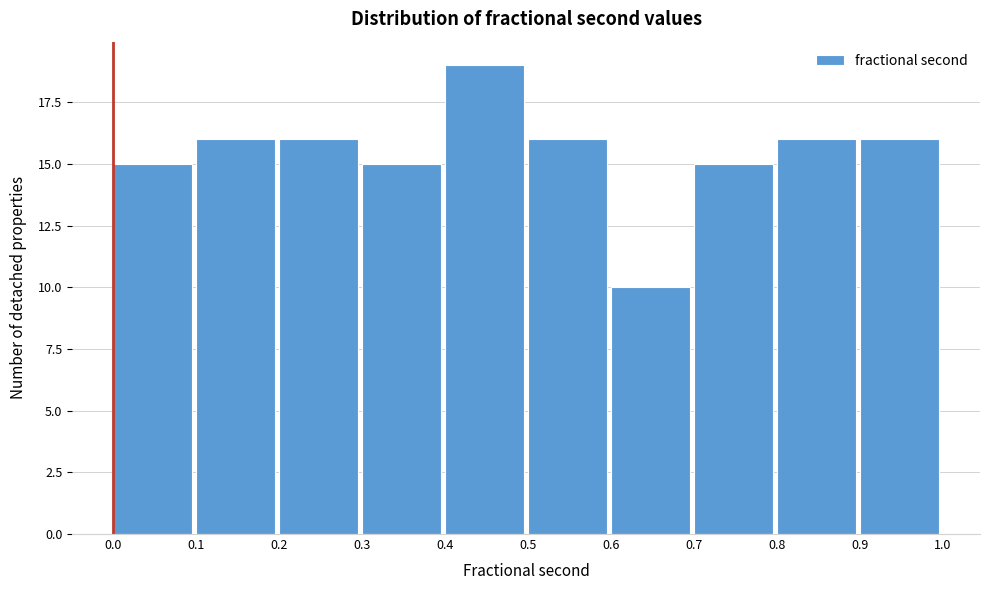

Which range on the x-axis has the tallest bar?

0.4 to 0.5